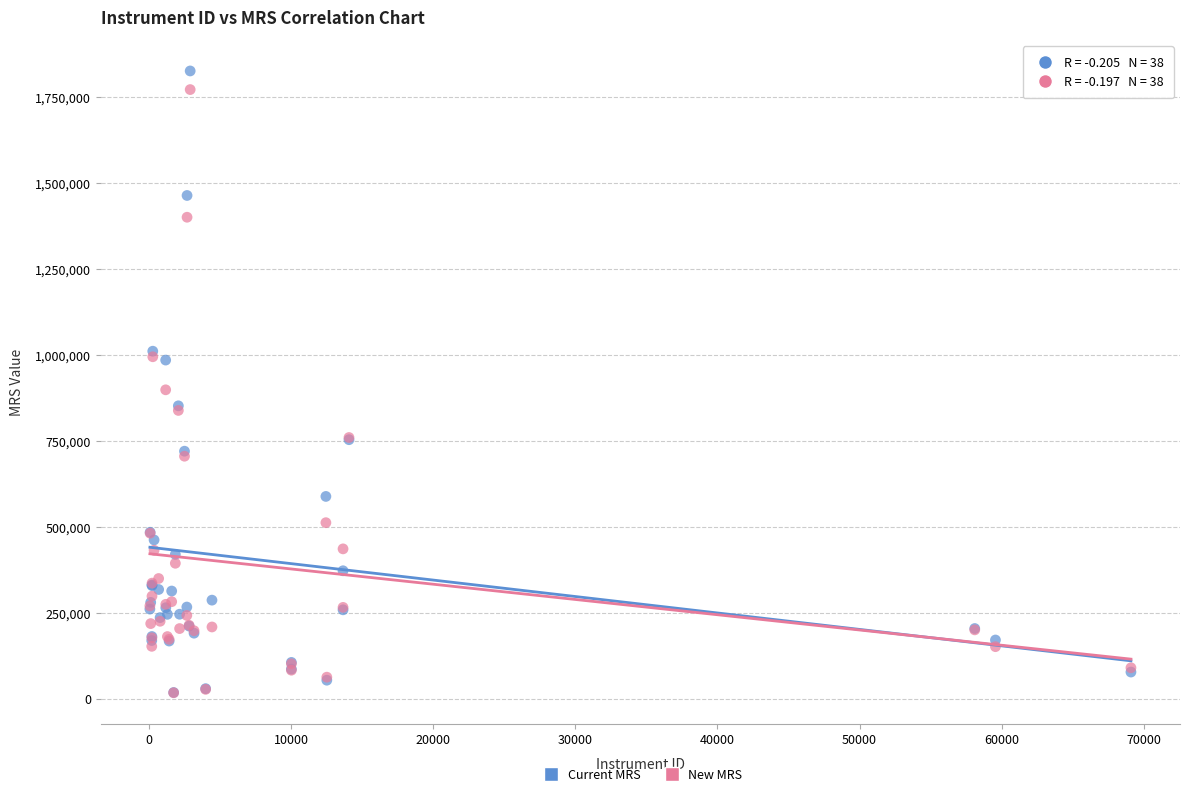

Across all series, what Y value is closest to 921275?

898149